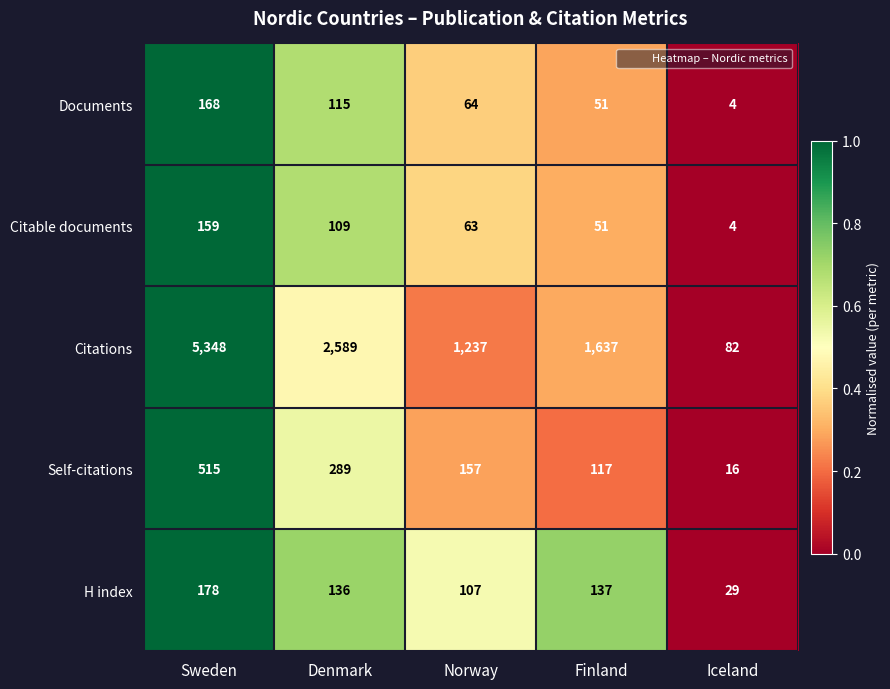

Reading left to right, transcribe all the data shown in this chart.

Documents: Sweden=168	Denmark=115	Norway=64	Finland=51	Iceland=4
Citable documents: Sweden=159	Denmark=109	Norway=63	Finland=51	Iceland=4
Citations: Sweden=5348	Denmark=2589	Norway=1237	Finland=1637	Iceland=82
Self-citations: Sweden=515	Denmark=289	Norway=157	Finland=117	Iceland=16
H index: Sweden=178	Denmark=136	Norway=107	Finland=137	Iceland=29